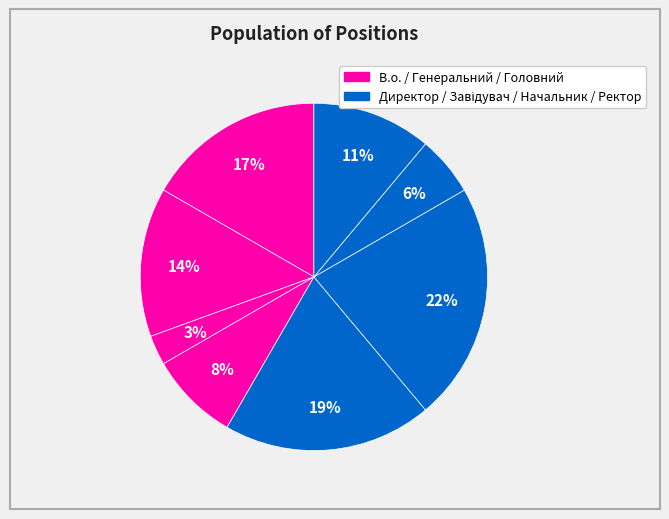

How many segments does this pie chart have?

8